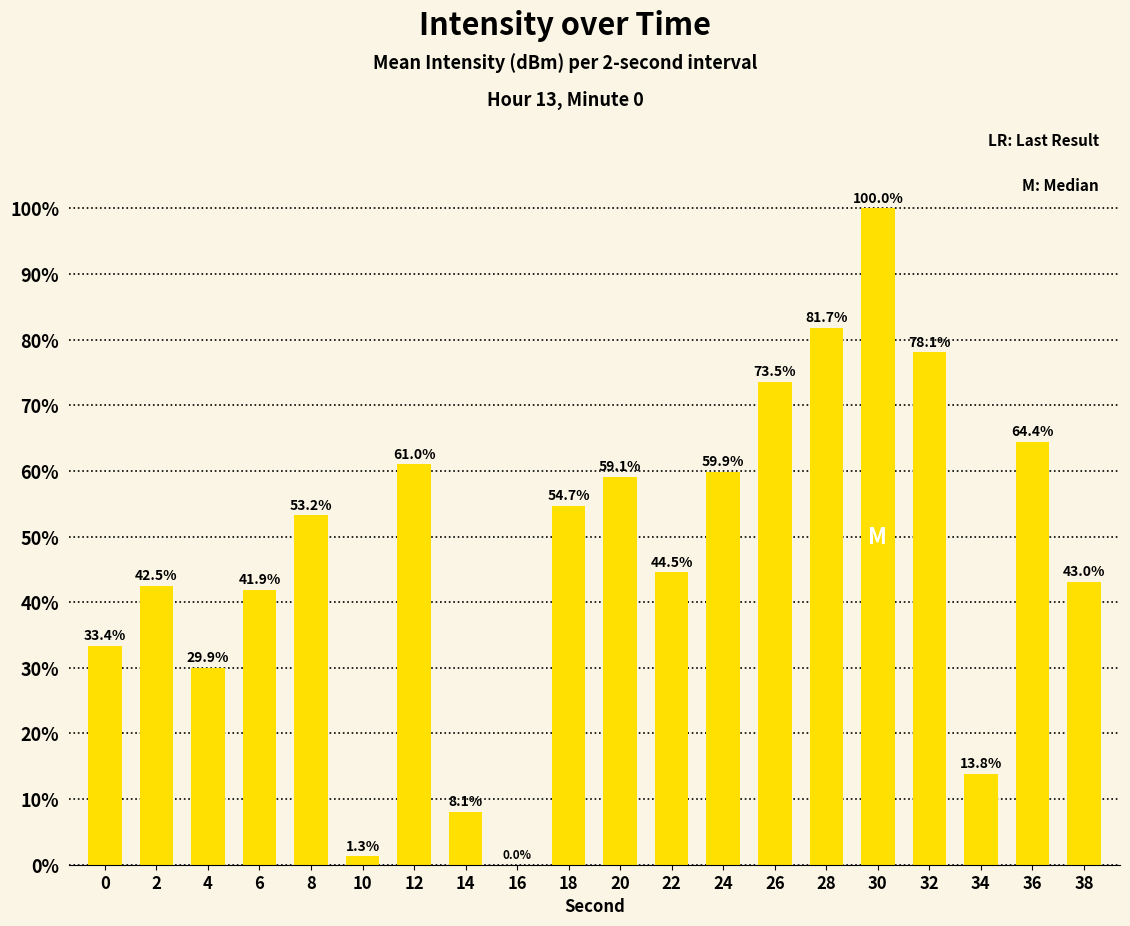

Approximately how many times larger is the value at 20 compared to 14?

7.3